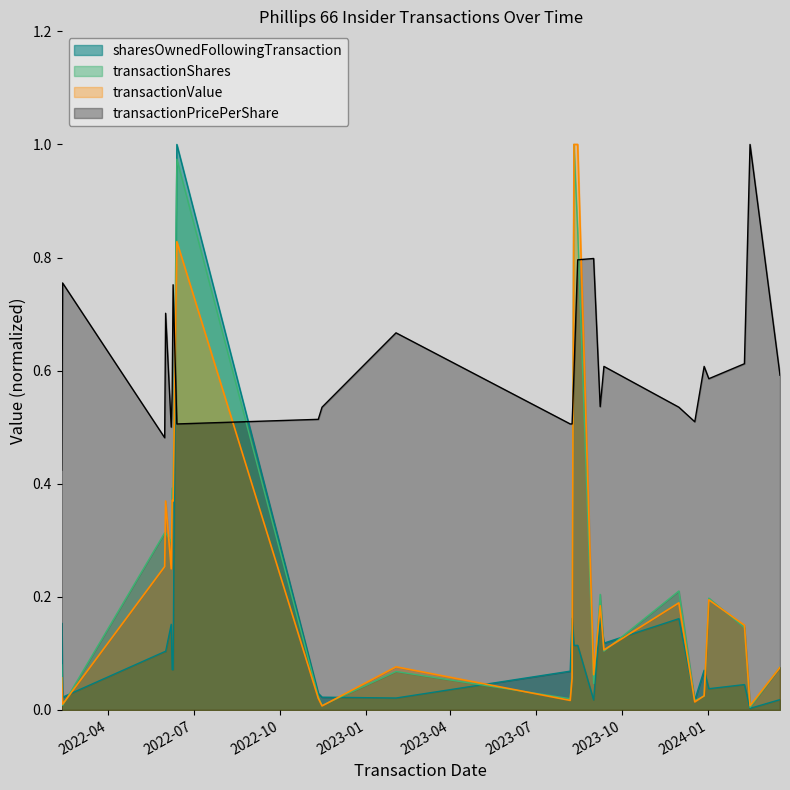

At which label does sharesOwnedFollowingTransaction reach its peak?

2022-06-13